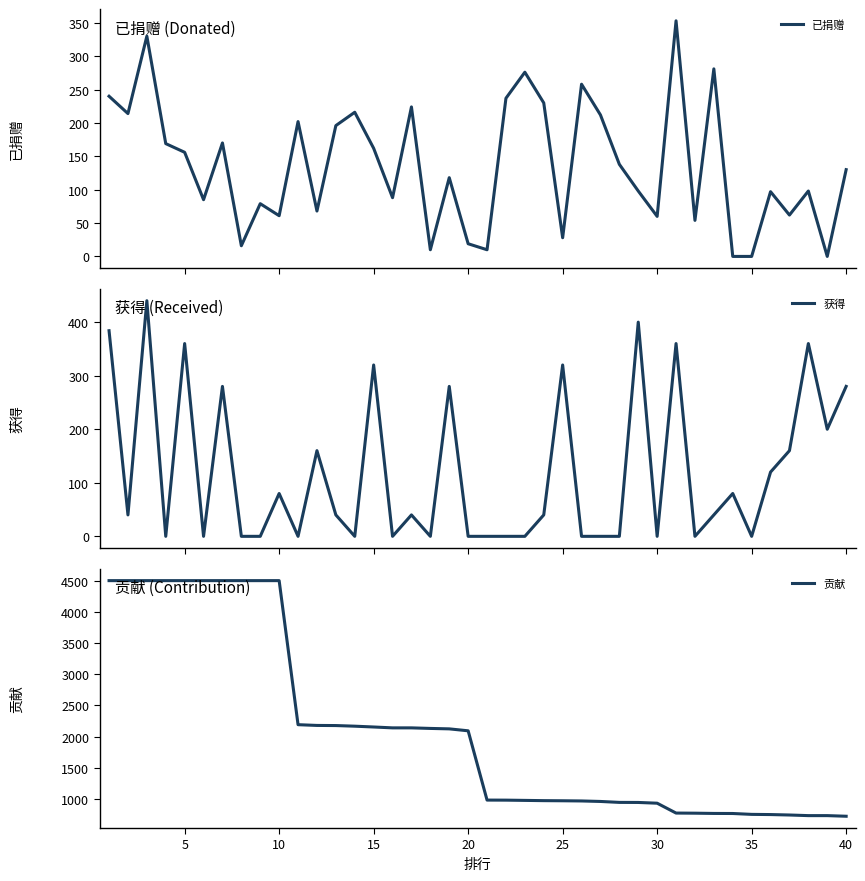

Is it true that 获得 equals -180 at 25?

False